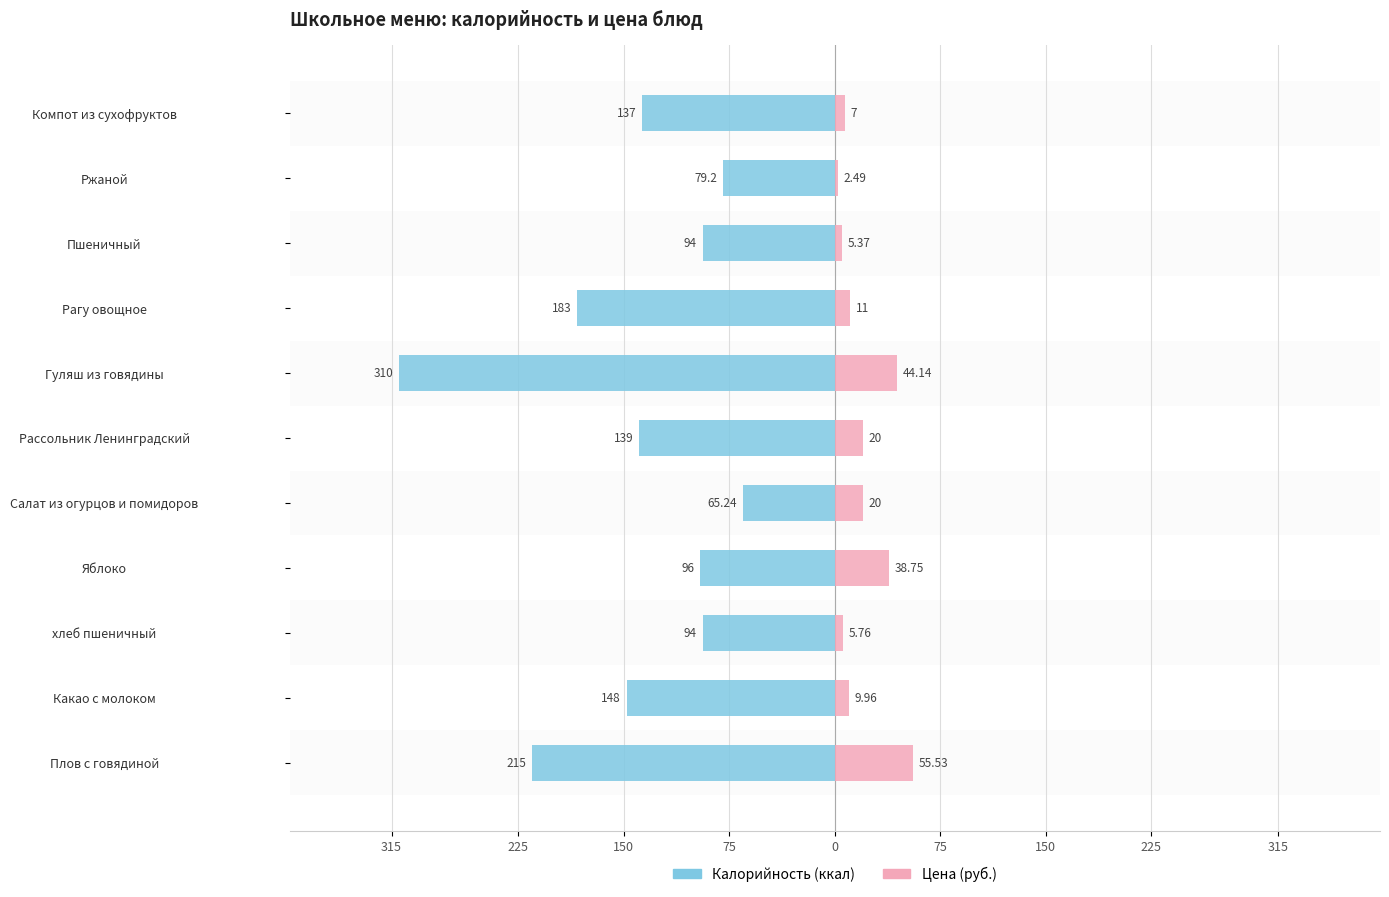

Is the value of Калорийность at хлеб пшеничный greater than the value of Цена at хлеб пшеничный?

No